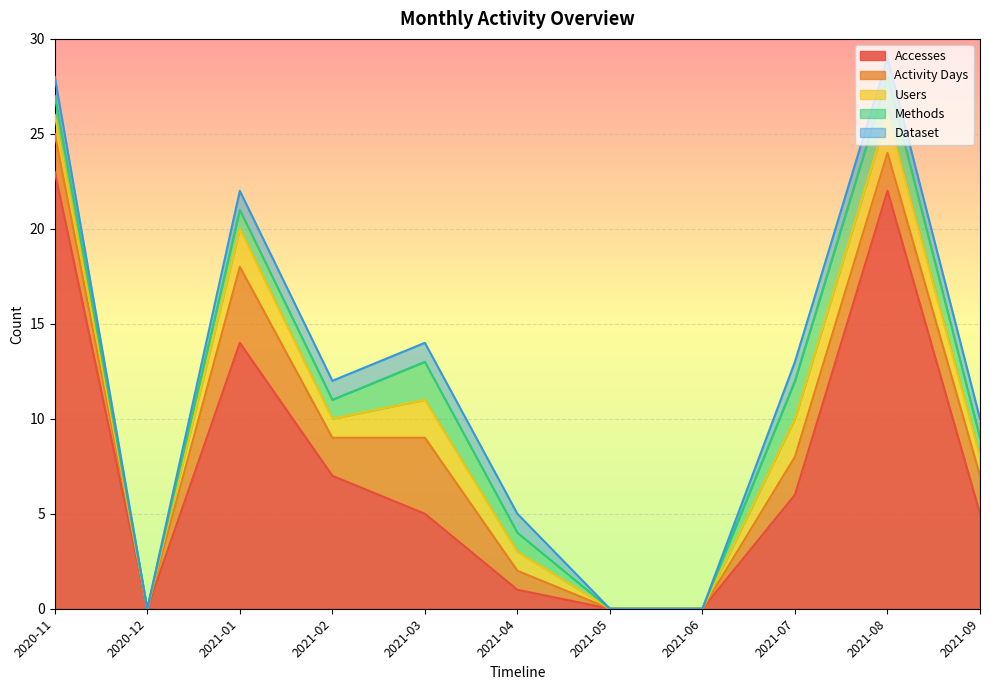

Does the chart display data point markers on the line(s)?

No